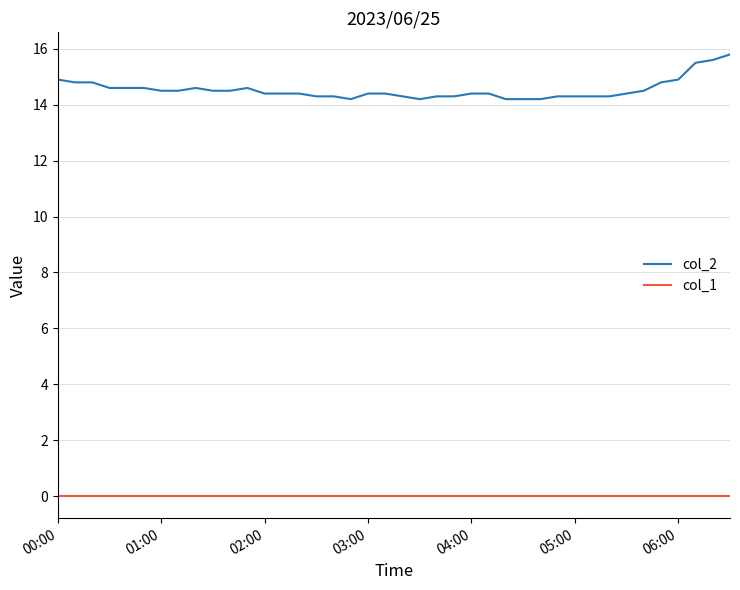

Which series has the widest spread of values?

col_2